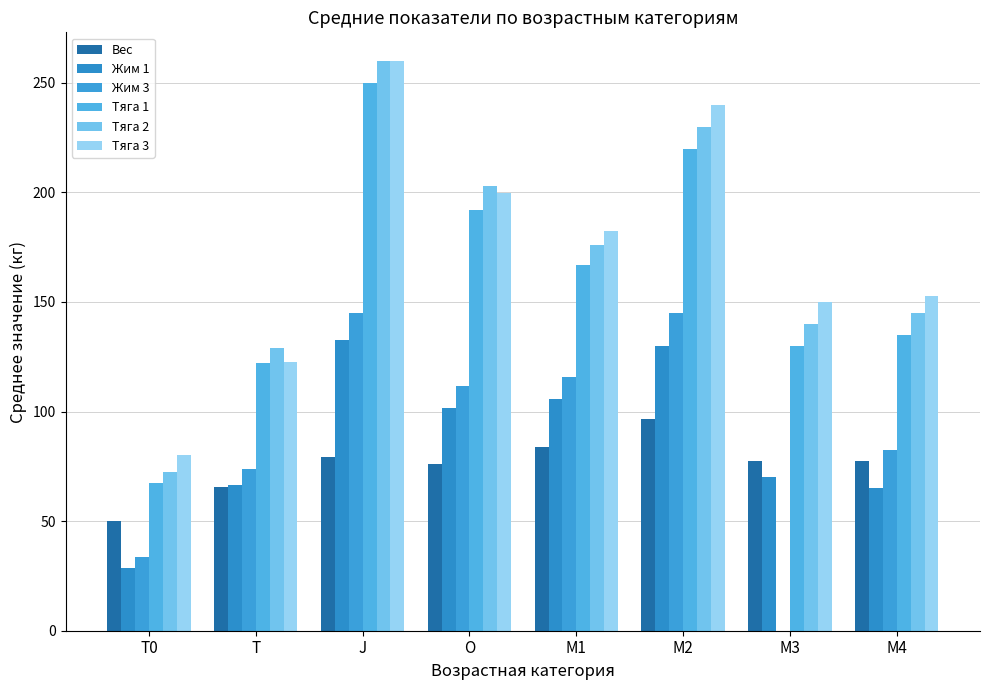

What is the maximum value for Тяга 2?

260.0